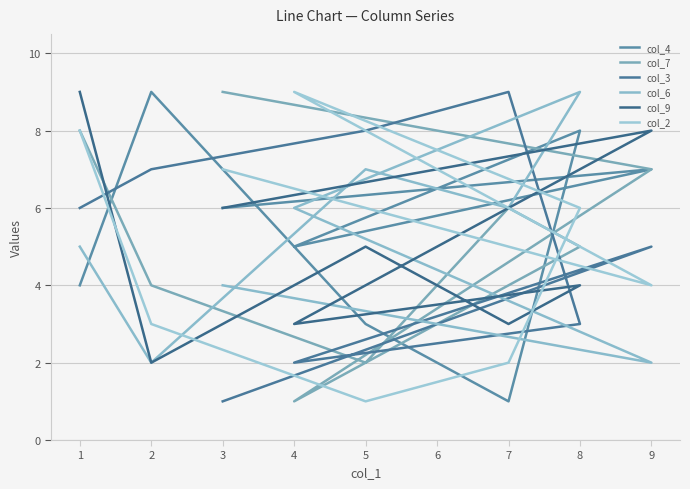

At how many categories does at least one series exceed 6?

8